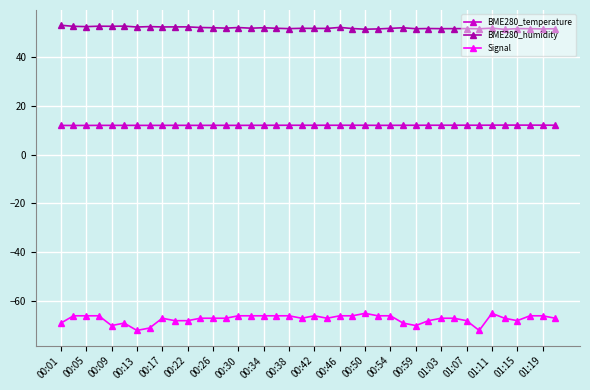

Which series has the largest total across all categories?

BME280_humidity